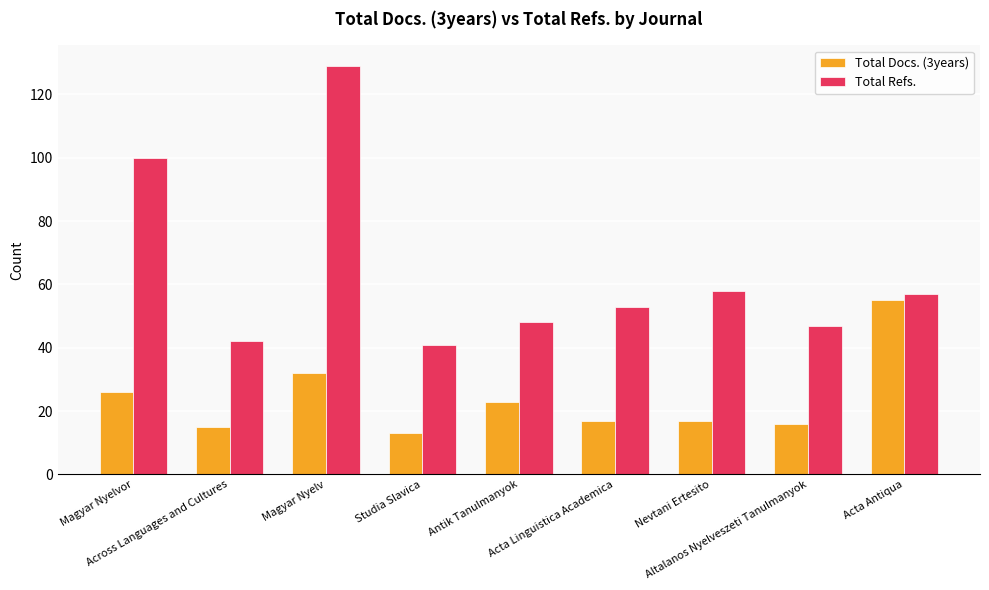

What position from the left is Antik Tanulmanyok?

5